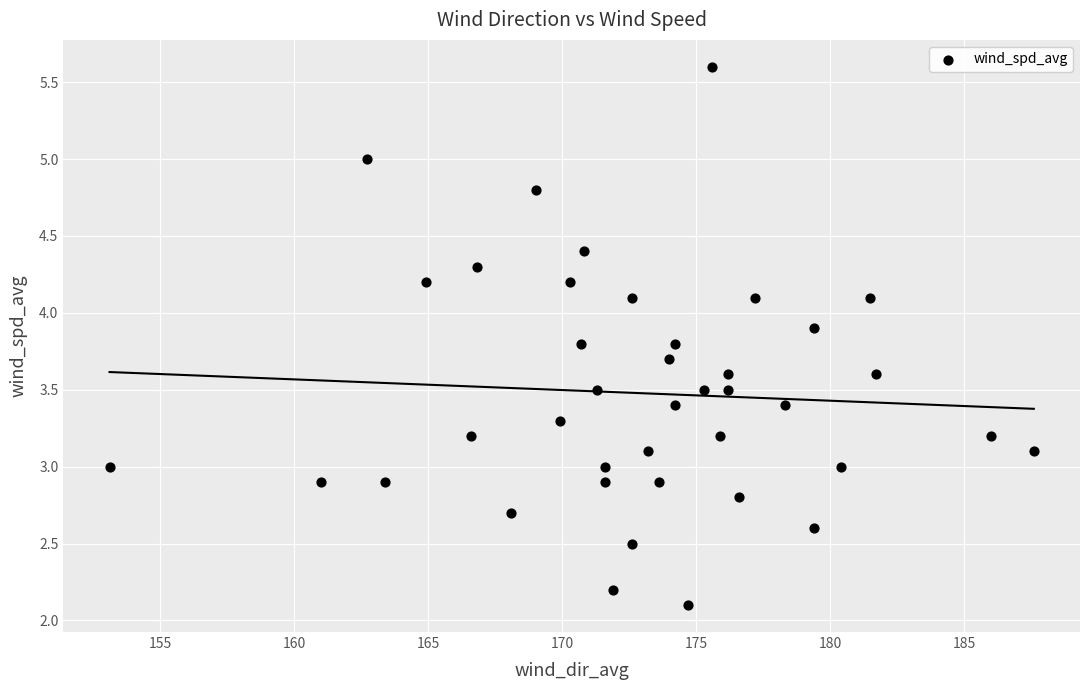

What is the range of Y values (max minus min)?

3.5